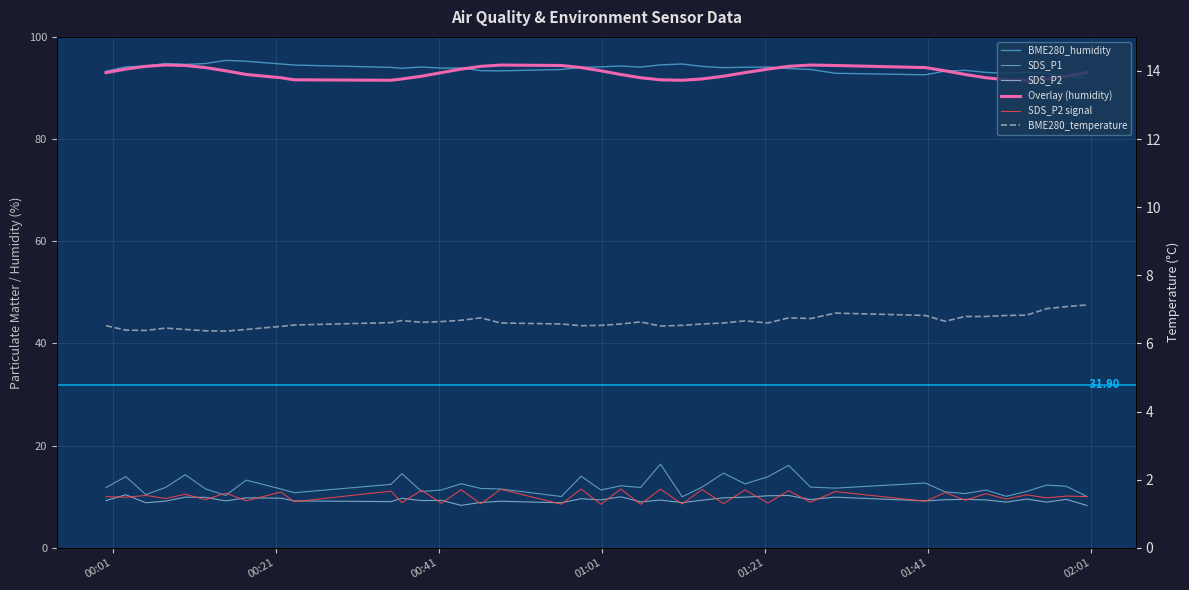

What is the value of the SDS_P1 point at the 14th from the left?

11.3